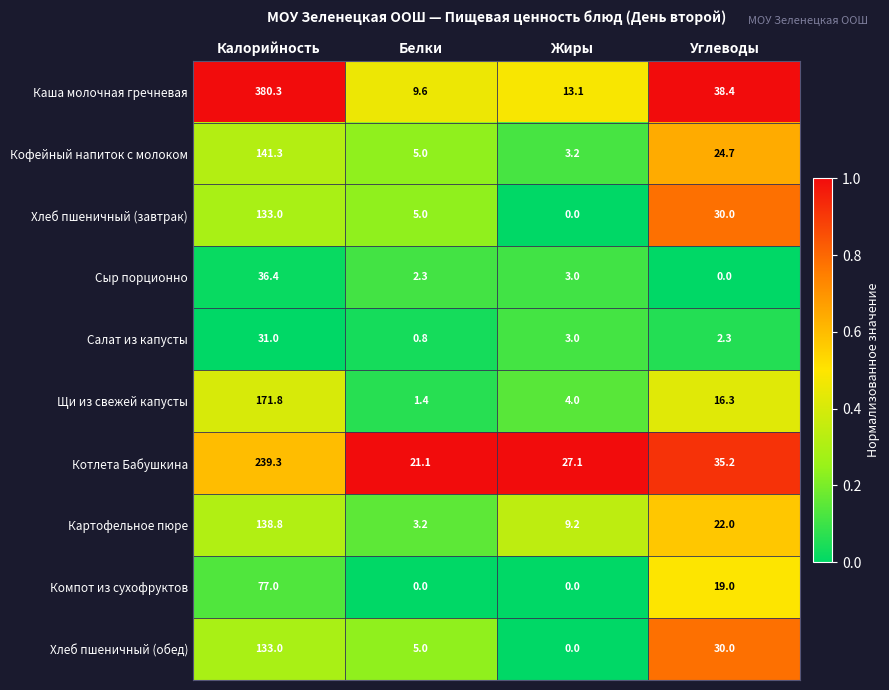

How many values in Хлеб пшеничный (обед) are above zero?

3